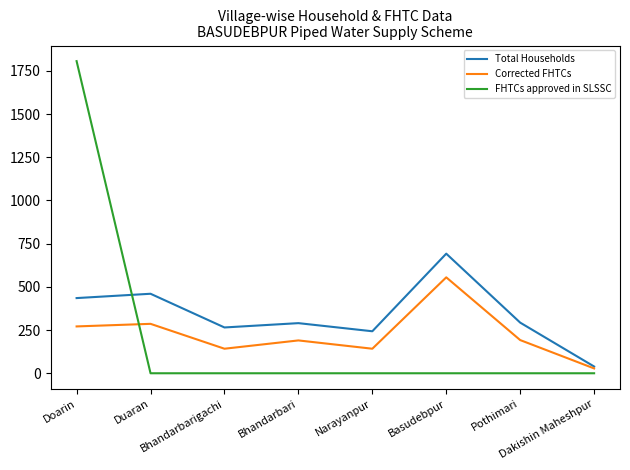

Which series has the widest spread of values?

FHTCs approved in SLSSC